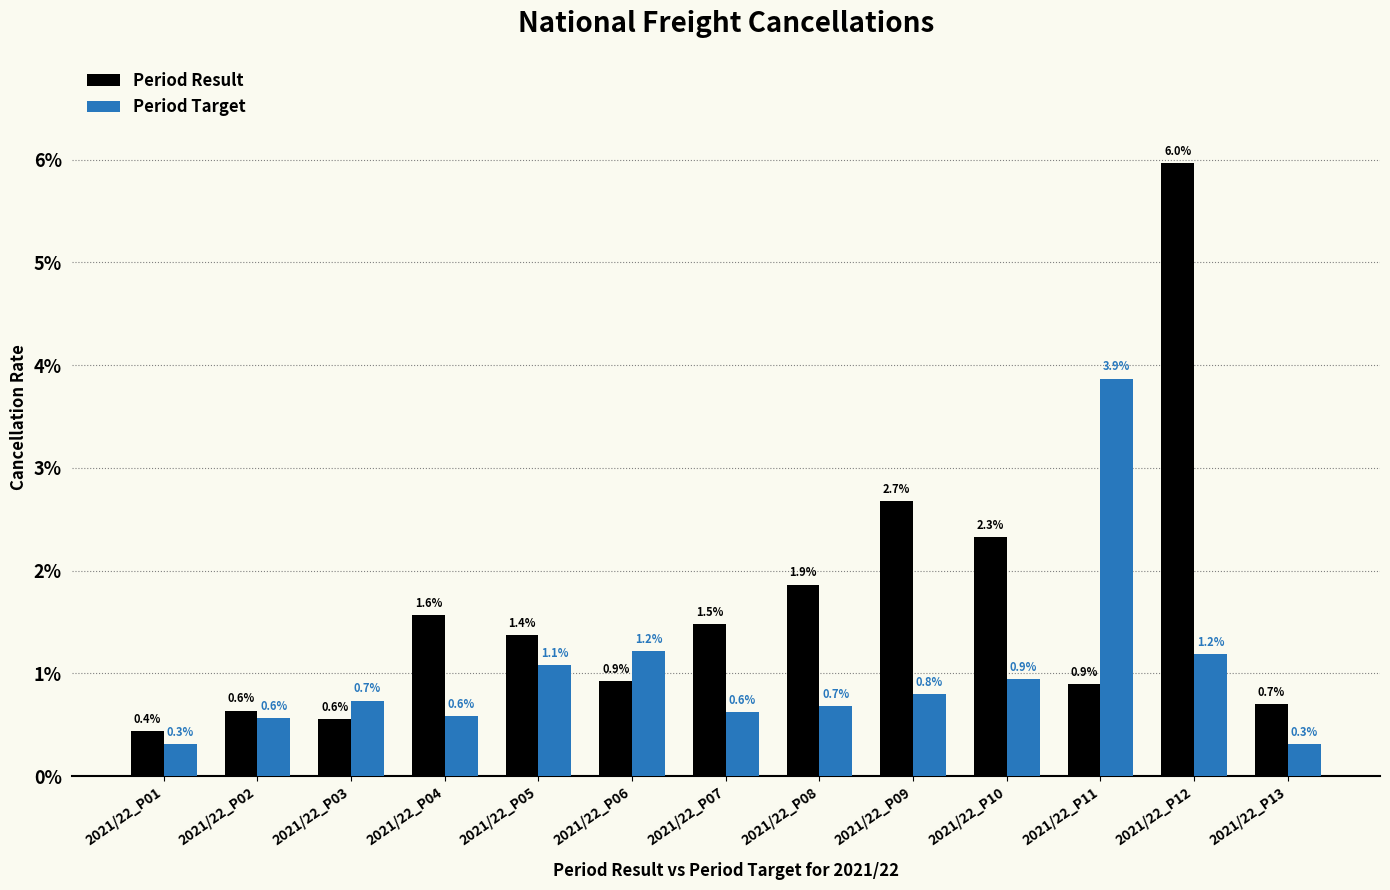

What are all the series names shown in the legend?

Period Result, Period Target